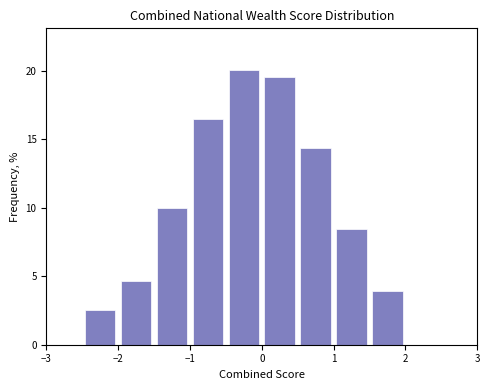

Reading left to right, list every bar in this chart as the range it spans on the x-axis followed by its height. The values are not printed on the chart, so give them approximately, as read against the axis.

-2.5 to -2.0: 2.5
-2.0 to -1.5: 4.5
-1.5 to -1.0: 10.0
-1.0 to -0.5: 16.5
-0.5 to 0.0: 20.0
0.0 to 0.5: 19.5
0.5 to 1.0: 14.5
1.0 to 1.5: 8.5
1.5 to 2.0: 4.0